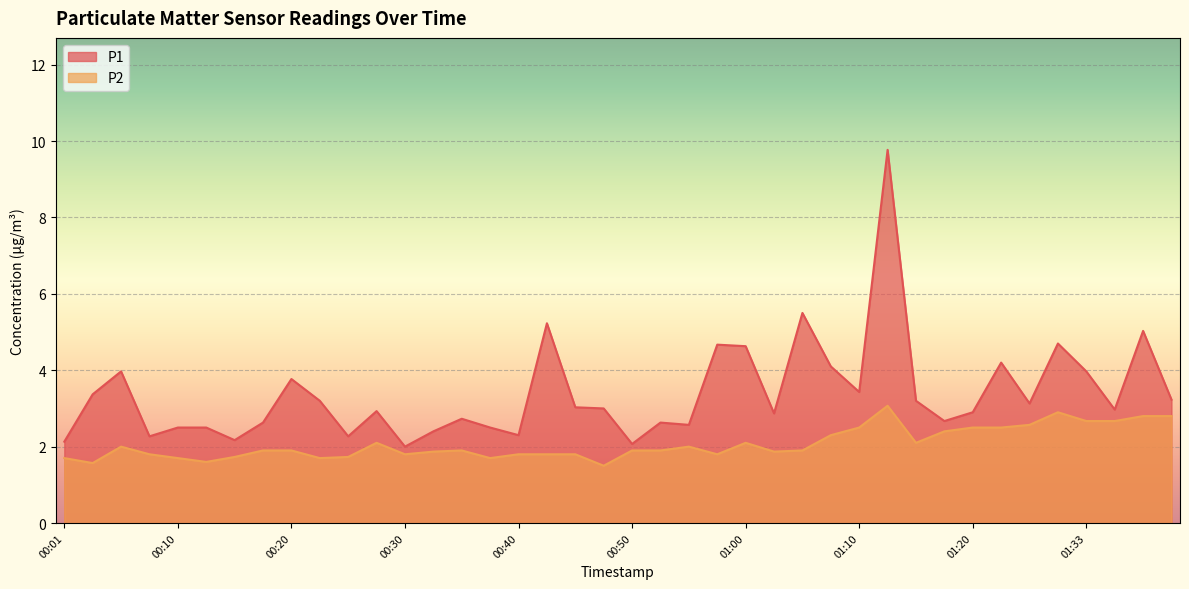

True or false: P2 and P1 intersect in this chart.

False